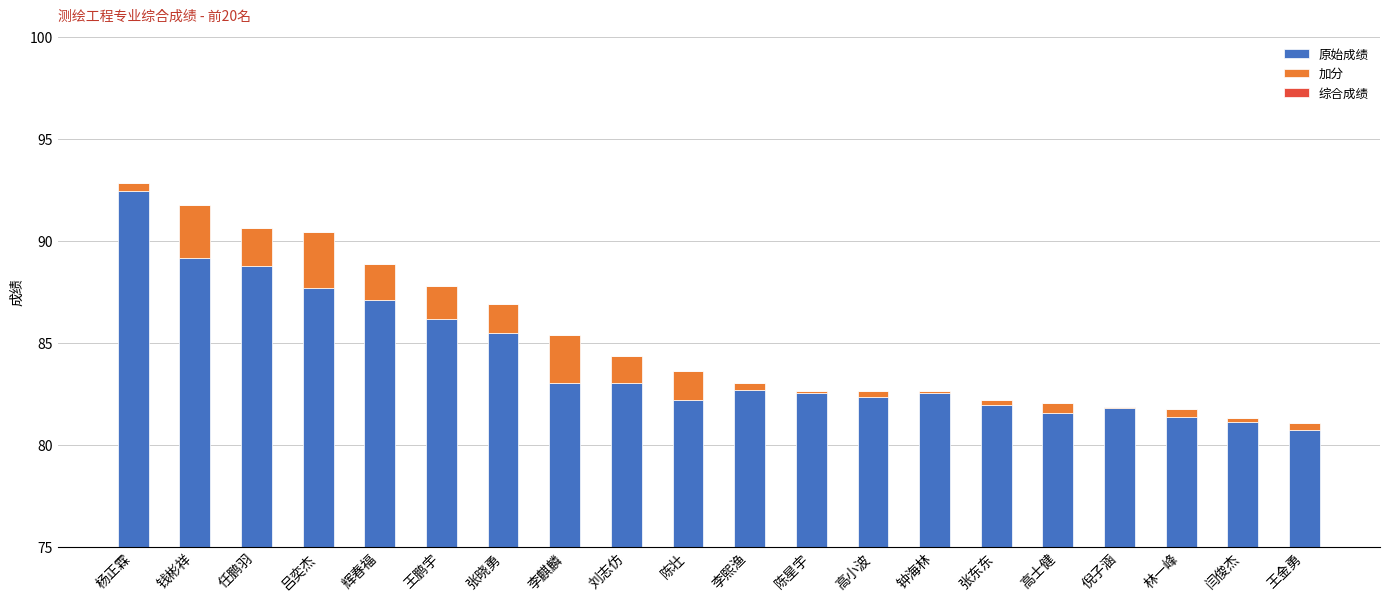

What is the label of the 10th bar from the left?

陈壮